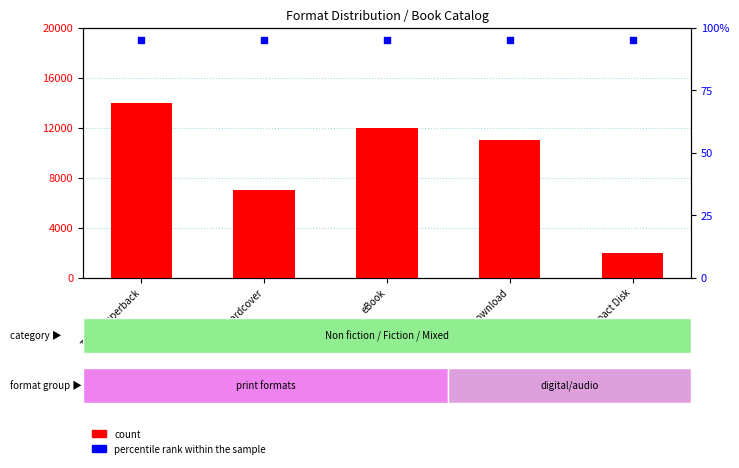

Which series has the widest spread of Y values?

count